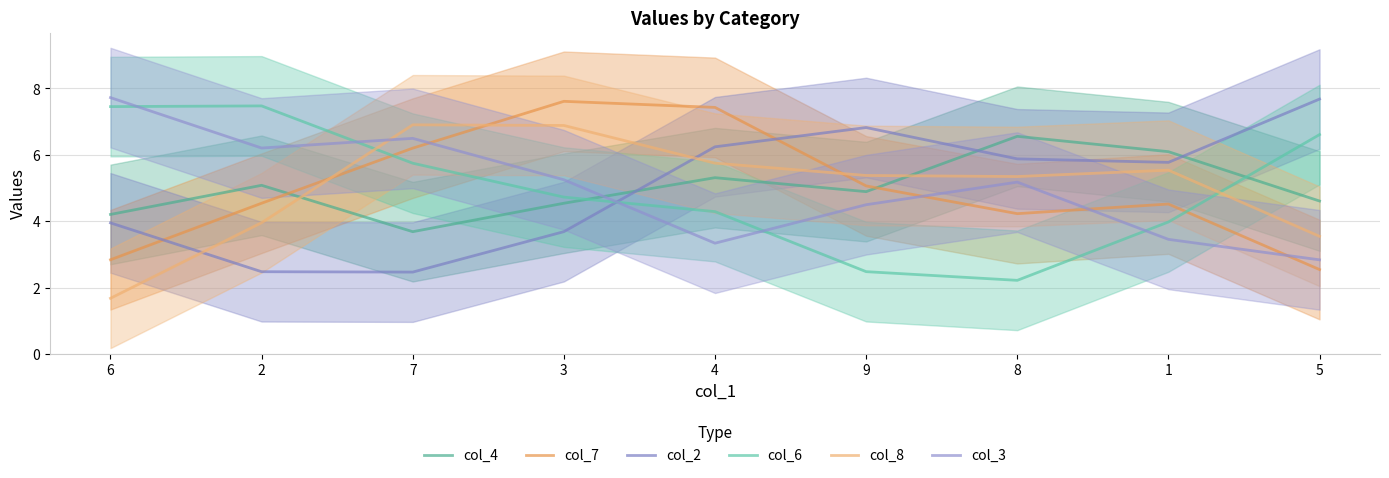

True or false: col_3 has more than 1 points higher than both neighbors.

True